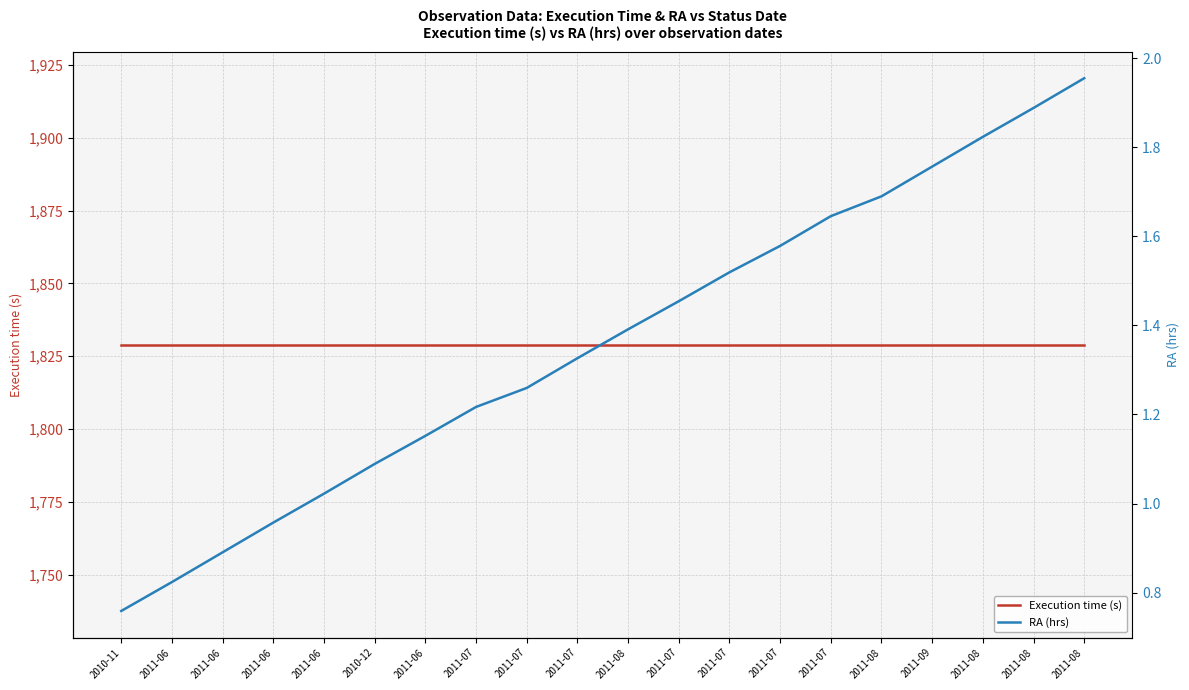

Rank the series by their average value, from highest to lowest.

Execution time (s), RA (hrs)